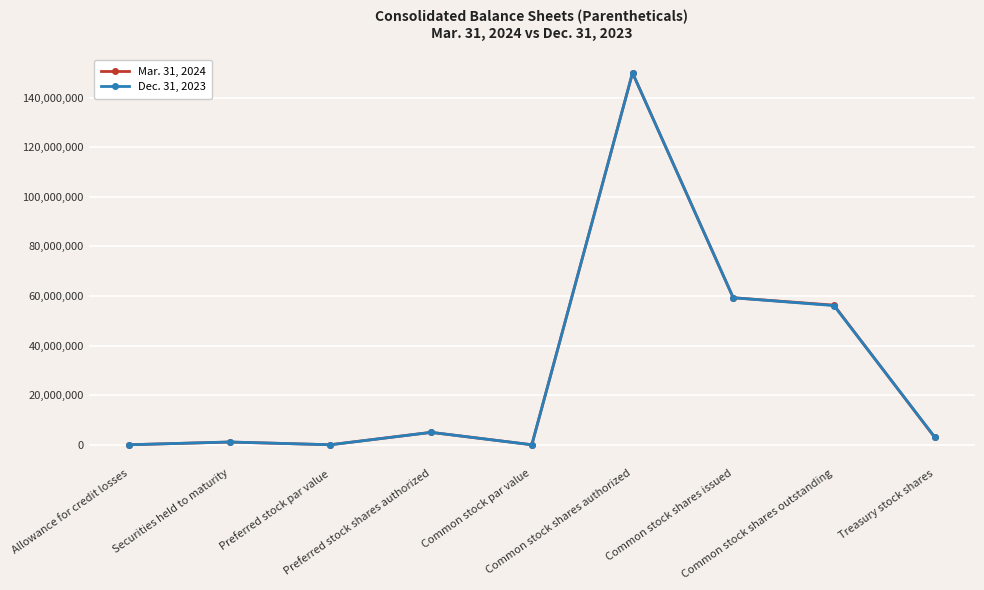

Rank the series by their average value, from highest to lowest.

Dec. 31, 2023, Mar. 31, 2024